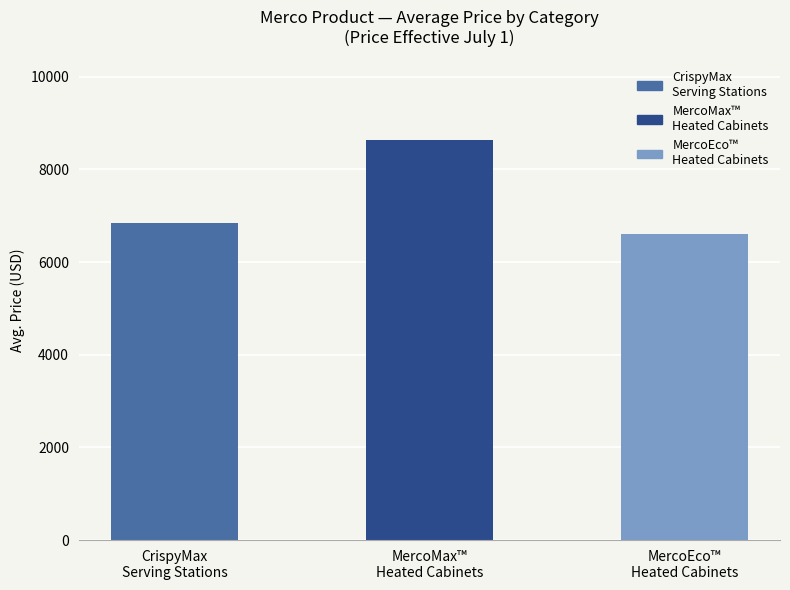

What is the difference between the maximum and minimum values?

2042